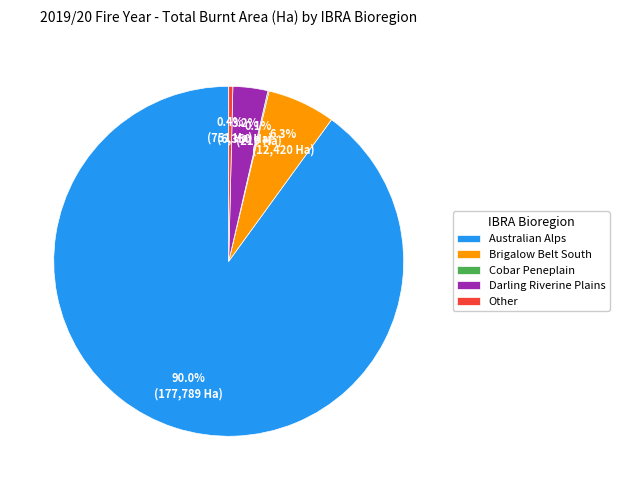

The Other slice represents 0% of the pie. True or false?

True